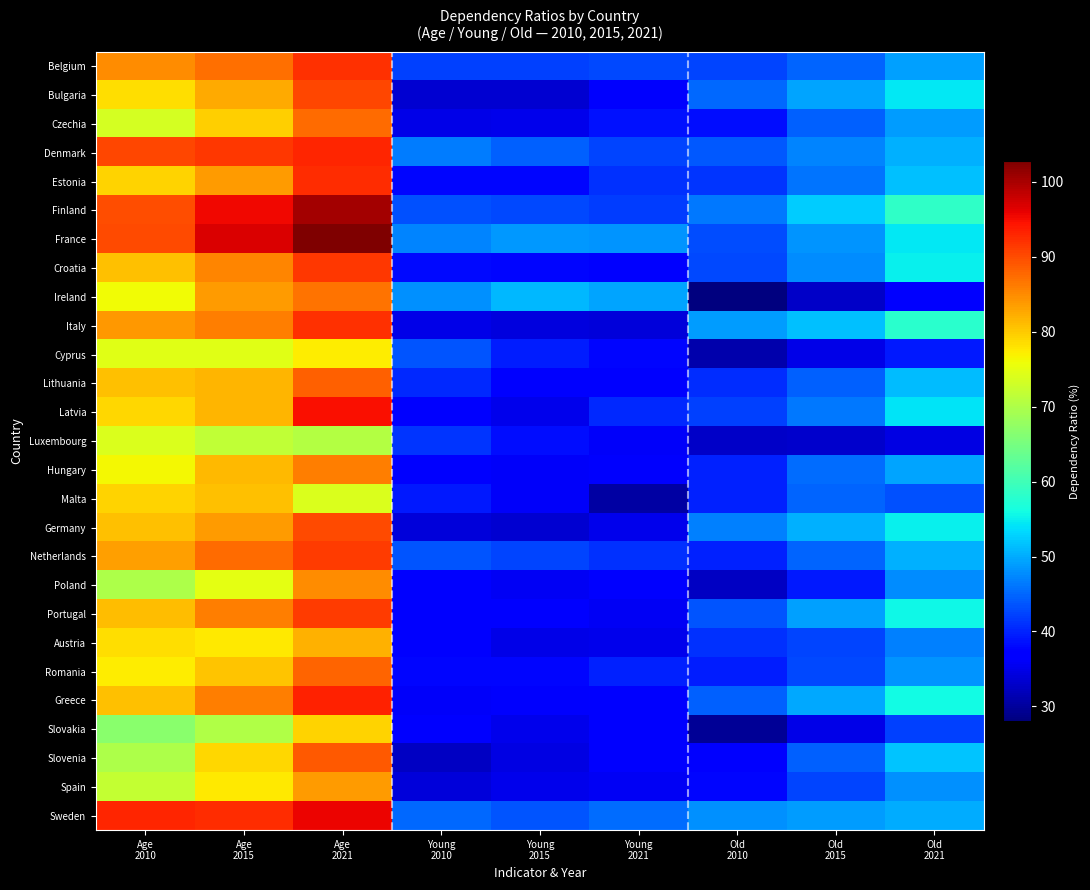

Reading left to right, transcribe all the data shown in this chart.

Belgium: Age
2010=84.8	Age
2015=87.2	Age
2021=92.1	Young
2010=42.3	Young
2015=42.3	Young
2021=42.8	Old
2010=42.5	Old
2015=44.9	Old
2021=49.3
Bulgaria: Age
2010=78.3	Age
2015=82.6	Age
2021=90.5	Young
2010=33.3	Young
2015=33.3	Young
2021=36.2	Old
2010=45.0	Old
2015=49.4	Old
2021=54.3
Czechia: Age
2010=73.4	Age
2015=79.6	Age
2021=87.5	Young
2010=34.9	Young
2015=35.2	Young
2021=38.7	Old
2010=38.5	Old
2015=44.5	Old
2021=48.8
Denmark: Age
2010=90.4	Age
2015=91.5	Age
2021=93.0	Young
2010=46.5	Young
2015=44.5	Young
2021=42.6	Old
2010=43.9	Old
2015=47.0	Old
2021=50.4
Estonia: Age
2010=79.2	Age
2015=83.6	Age
2021=92.5	Young
2010=37.8	Young
2015=37.7	Young
2021=40.9	Old
2010=41.4	Old
2015=45.9	Old
2021=51.6
Finland: Age
2010=89.7	Age
2015=95.3	Age
2021=100.4	Young
2010=43.3	Young
2015=42.9	Young
2021=42.0	Old
2010=46.3	Old
2015=52.3	Old
2021=58.4
France: Age
2010=90.1	Age
2015=96.8	Age
2021=102.8	Young
2010=47.1	Young
2015=48.5	Young
2021=48.4	Old
2010=43.0	Old
2015=48.3	Old
2021=54.4
Croatia: Age
2010=80.8	Age
2015=85.5	Age
2021=91.5	Young
2010=38.1	Young
2015=37.9	Young
2021=36.6	Old
2010=42.7	Old
2015=47.6	Old
2021=54.9
Ireland: Age
2010=76.1	Age
2015=83.6	Age
2021=86.8	Young
2010=48.1	Young
2015=50.9	Young
2021=49.4	Old
2010=28.0	Old
2015=32.8	Old
2021=37.4
Italy: Age
2010=83.9	Age
2015=85.9	Age
2021=92.0	Young
2010=35.0	Young
2015=34.4	Young
2021=34.0	Old
2010=48.9	Old
2015=51.5	Old
2021=58.0
Cyprus: Age
2010=74.5	Age
2015=74.7	Age
2021=77.1	Young
2010=43.6	Young
2015=39.6	Young
2021=37.9	Old
2010=31.0	Old
2015=35.0	Old
2021=39.2
Lithuania: Age
2010=80.8	Age
2015=81.6	Age
2021=88.3	Young
2010=40.3	Young
2015=37.0	Young
2021=37.0	Old
2010=40.6	Old
2015=44.6	Old
2021=51.2
Latvia: Age
2010=79.1	Age
2015=81.5	Age
2021=94.7	Young
2010=36.9	Young
2015=35.2	Young
2021=40.5	Old
2010=42.2	Old
2015=46.3	Old
2021=54.2
Luxembourg: Age
2010=74.1	Age
2015=71.7	Age
2021=70.6	Young
2010=41.2	Young
2015=38.5	Young
2021=36.1	Old
2010=32.9	Old
2015=33.2	Old
2021=34.5
Hungary: Age
2010=76.3	Age
2015=81.4	Age
2021=85.9	Young
2010=36.6	Young
2015=35.9	Young
2021=36.4	Old
2010=39.7	Old
2015=45.5	Old
2021=49.5
Malta: Age
2010=79.2	Age
2015=80.6	Age
2021=74.0	Young
2010=39.3	Young
2015=36.0	Young
2021=30.6	Old
2010=39.9	Old
2015=44.7	Old
2021=43.4
Germany: Age
2010=80.8	Age
2015=83.7	Age
2021=90.2	Young
2010=33.9	Young
2015=33.4	Young
2021=35.1	Old
2010=46.9	Old
2015=50.3	Old
2021=55.1
Netherlands: Age
2010=83.4	Age
2015=87.4	Age
2021=91.3	Young
2010=43.5	Young
2015=42.4	Young
2021=41.0	Old
2010=39.9	Old
2015=44.9	Old
2021=50.3
Poland: Age
2010=69.8	Age
2015=74.8	Age
2021=84.9	Young
2010=37.2	Young
2015=35.6	Young
2021=37.3	Old
2010=32.6	Old
2015=39.2	Old
2021=47.6
Portugal: Age
2010=81.1	Age
2015=85.9	Age
2021=91.3	Young
2010=37.5	Young
2015=36.6	Young
2021=35.6	Old
2010=43.5	Old
2015=49.3	Old
2021=55.7
Austria: Age
2010=78.4	Age
2015=77.4	Age
2021=82.0	Young
2010=37.3	Young
2015=34.9	Young
2021=35.1	Old
2010=41.1	Old
2015=42.5	Old
2021=46.9
Romania: Age
2010=77.3	Age
2015=80.5	Age
2021=88.0	Young
2010=37.9	Young
2015=37.8	Young
2021=39.7	Old
2010=39.4	Old
2015=42.7	Old
2021=48.3
Greece: Age
2010=80.6	Age
2015=86.0	Age
2021=93.3	Young
2010=36.0	Young
2015=36.2	Young
2021=37.3	Old
2010=44.6	Old
2015=49.8	Old
2021=56.0
Slovakia: Age
2010=66.6	Age
2015=70.2	Age
2021=79.4	Young
2010=37.1	Young
2015=35.2	Young
2021=37.1	Old
2010=29.5	Old
2015=35.0	Old
2021=42.2
Slovenia: Age
2010=70.0	Age
2015=79.1	Age
2021=88.8	Young
2010=32.6	Young
2015=34.7	Young
2021=36.9	Old
2010=37.3	Old
2015=44.5	Old
2021=51.9
Spain: Age
2010=72.0	Age
2015=77.6	Age
2021=83.6	Young
2010=34.0	Young
2015=35.2	Young
2021=35.6	Old
2010=37.9	Old
2015=42.5	Old
2021=48.0
Sweden: Age
2010=93.1	Age
2015=92.5	Age
2021=95.6	Young
2010=45.2	Young
2015=43.6	Young
2021=45.5	Old
2010=47.9	Old
2015=48.9	Old
2021=50.1